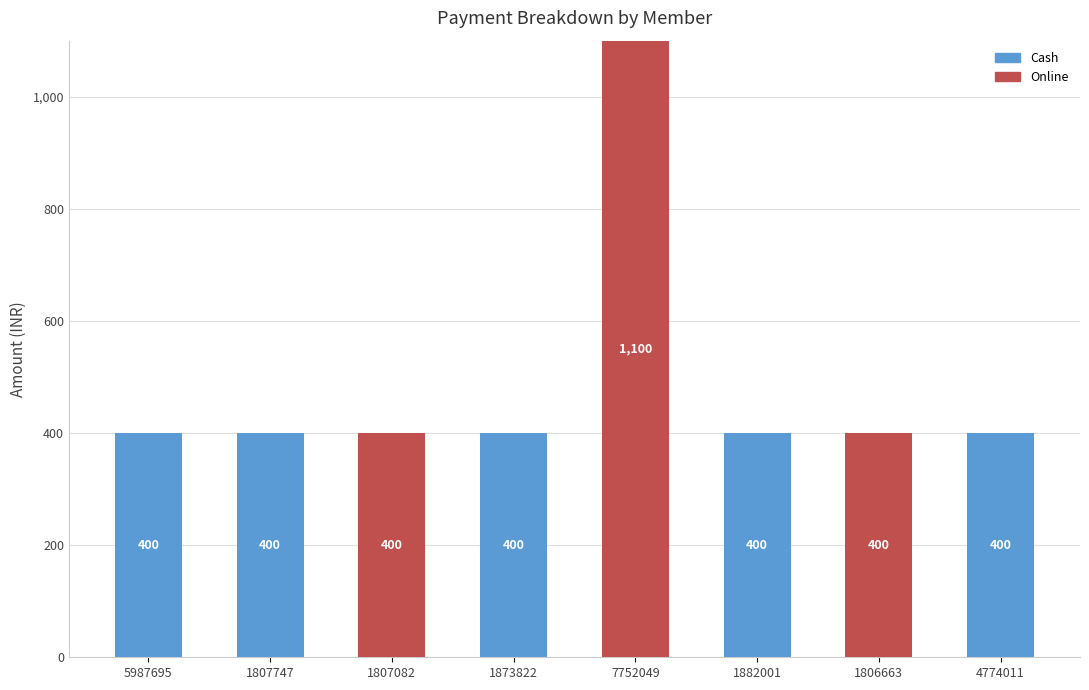

The value of Cash at 1807747 is 250. True or false?

False